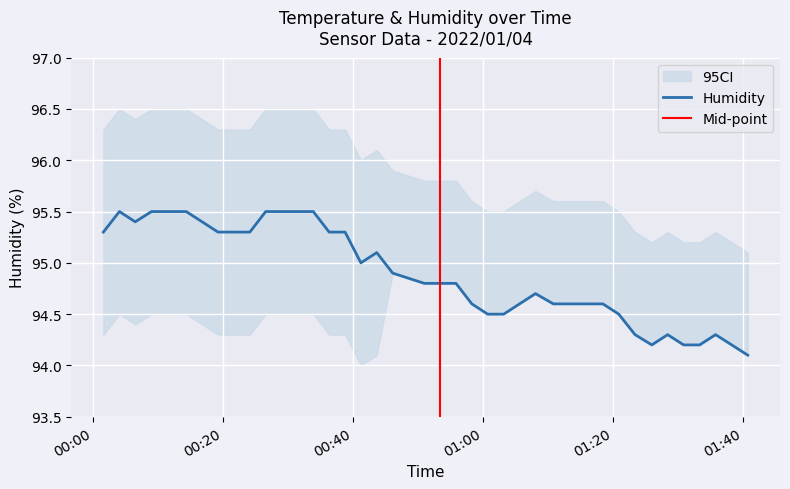

What is the label of the 5th point from the left?

2022/01/04 00:11:43